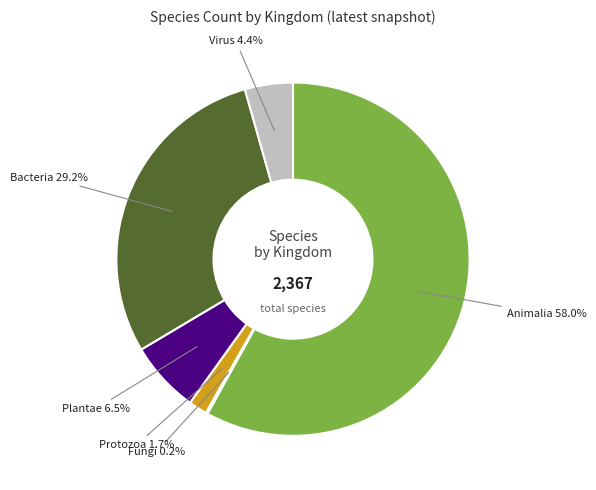

Is there any slice that represents more than half of the pie?

Yes